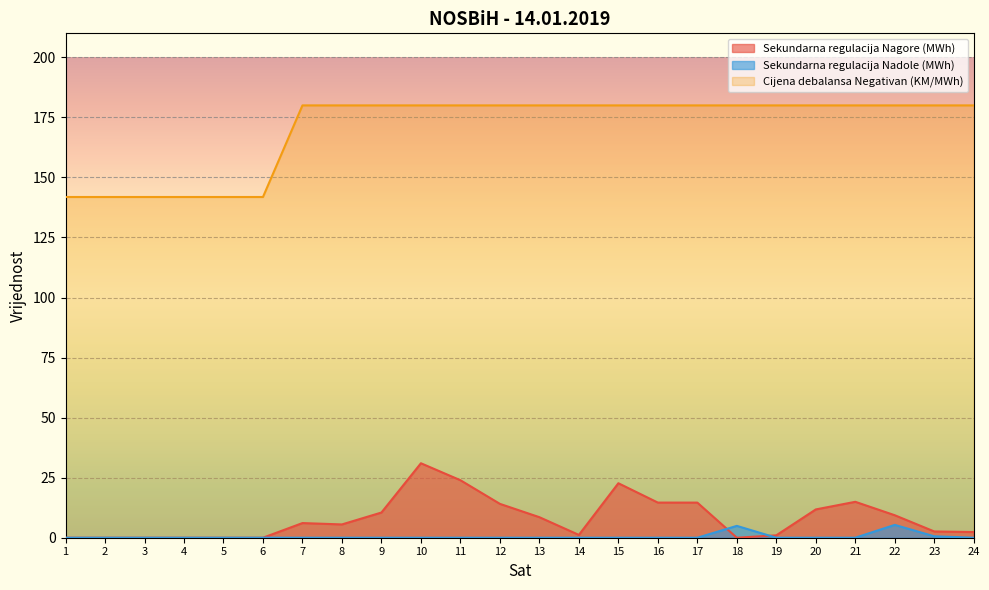

The value of Sekundarna regulacija Nadole (MWh) at 9 is 0.0. True or false?

True